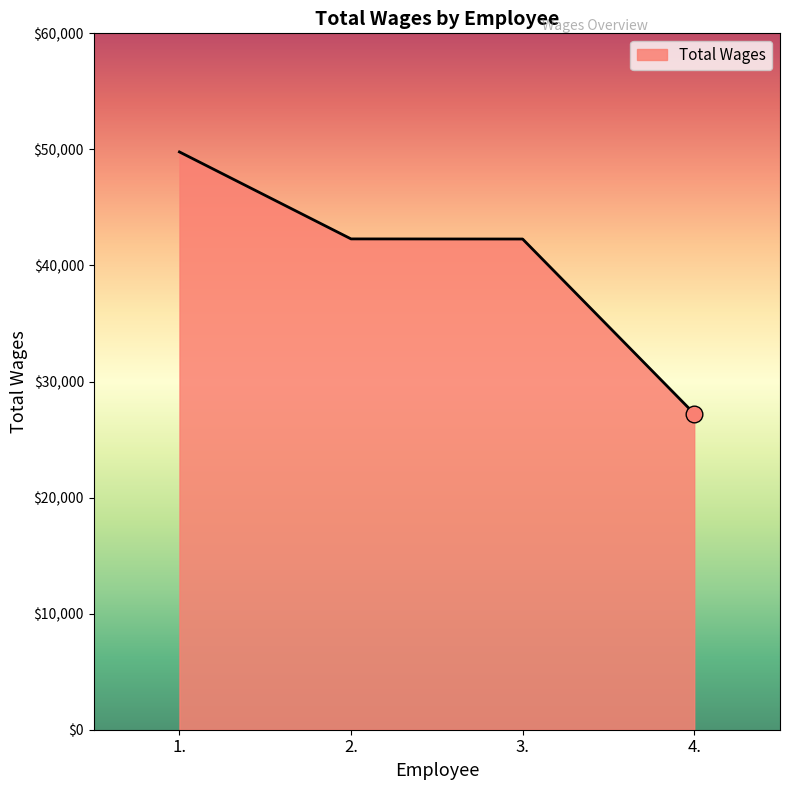

At which category does the chart reach its peak across all series?

1.